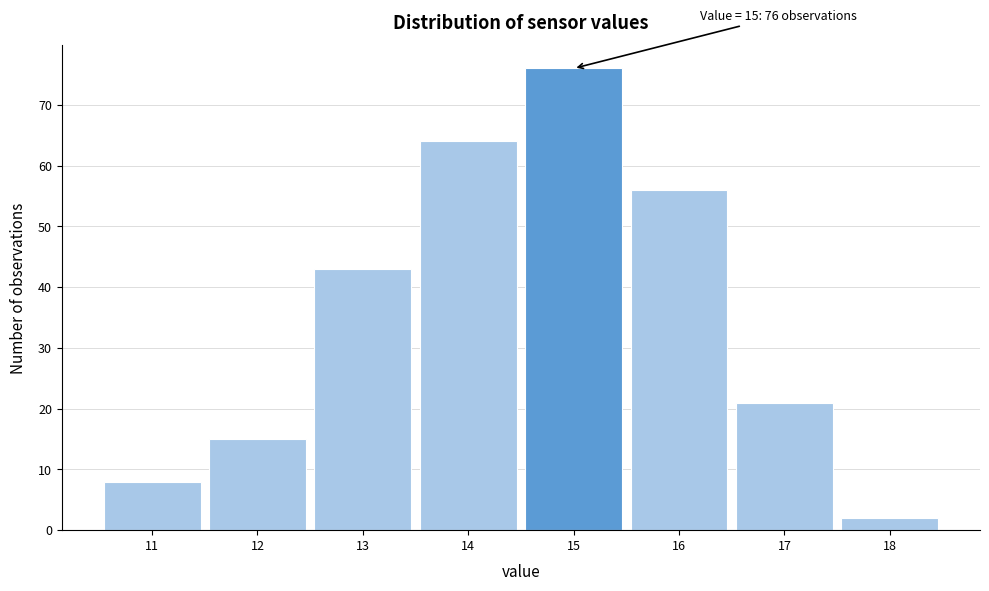

Over which range of the x-axis is the bar tallest?

14.5 to 15.5